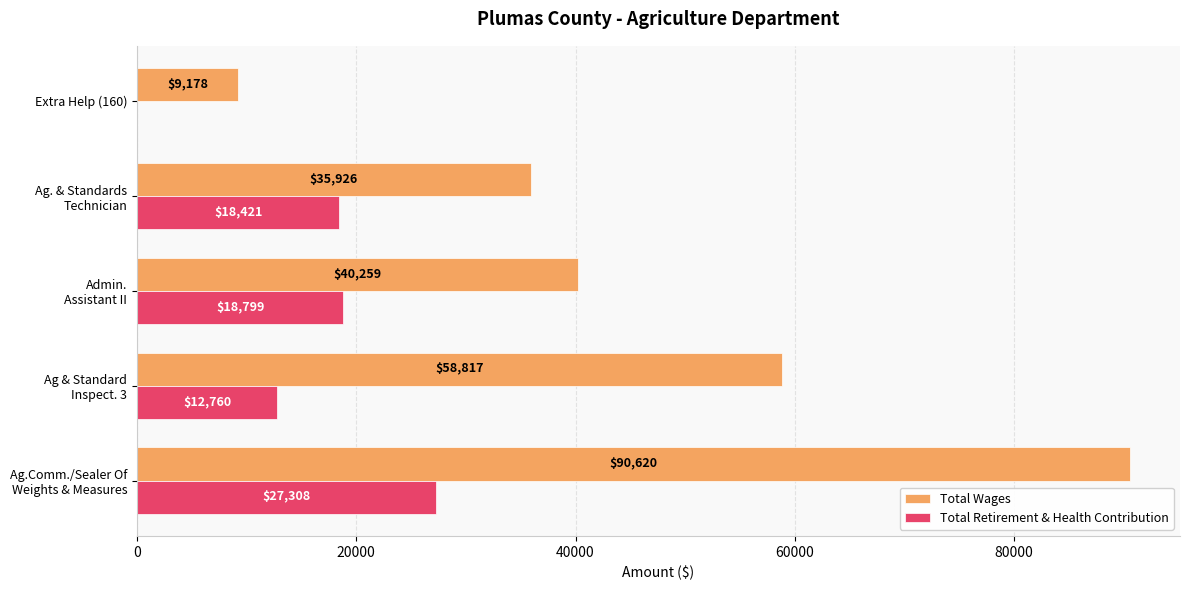

What is the total value across all series at Extra Help (160)?

9178